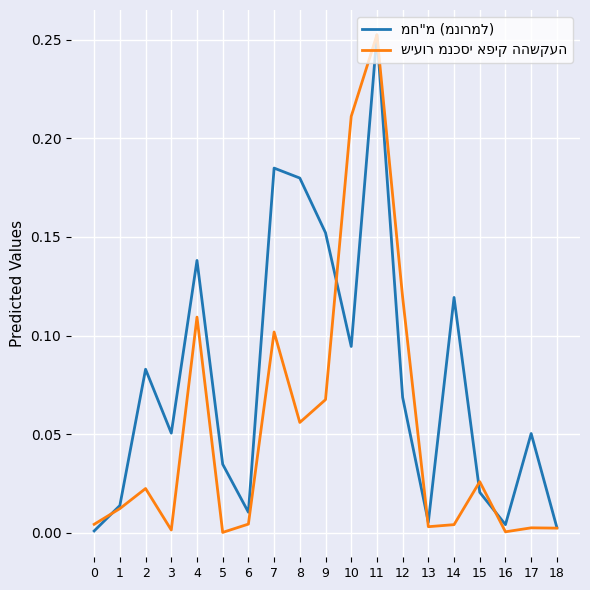

Which category has the highest value across all series?

11